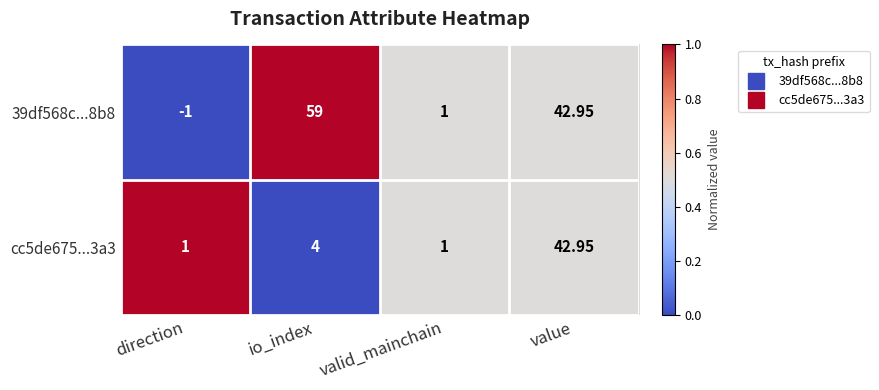

Is the value of cc5de675...3a3 at direction greater than the value of 39df568c...8b8 at value?

No